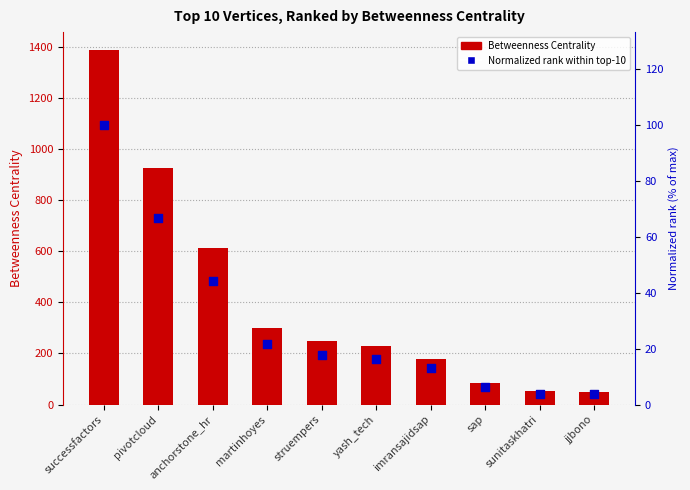

Which series reaches the minimum Y coordinate?

Normalized rank (0–100)